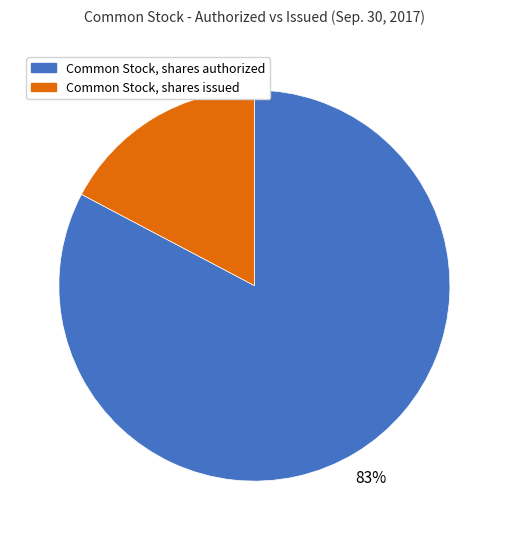

Combined, do Common Stock, shares issued and Common Stock, shares authorized account for over 50%?

Yes